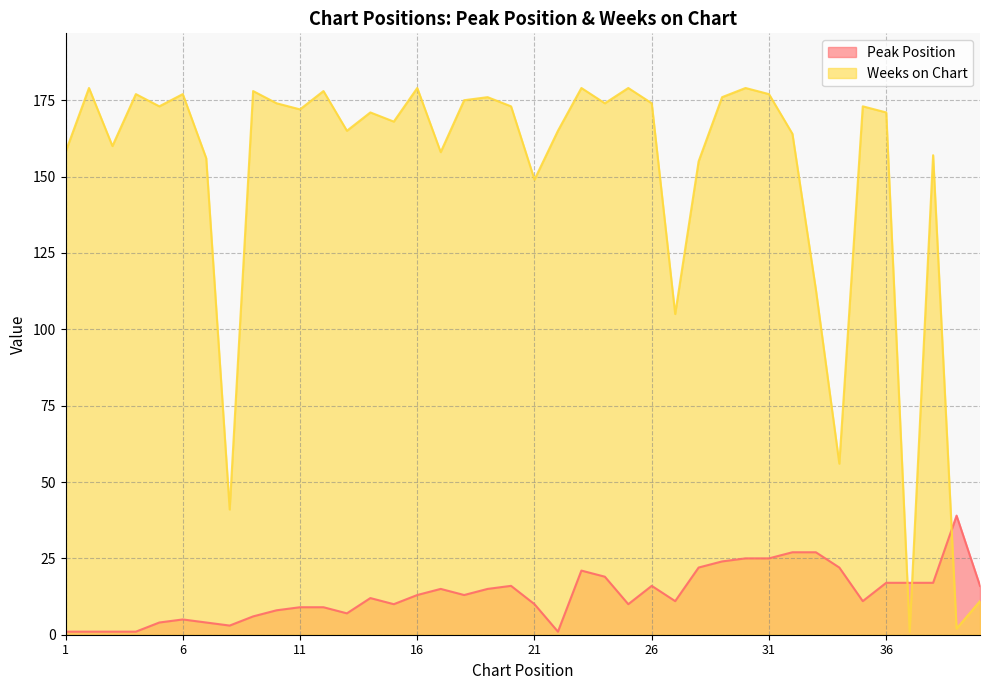

At which label does Weeks on Chart first exceed 172?

2